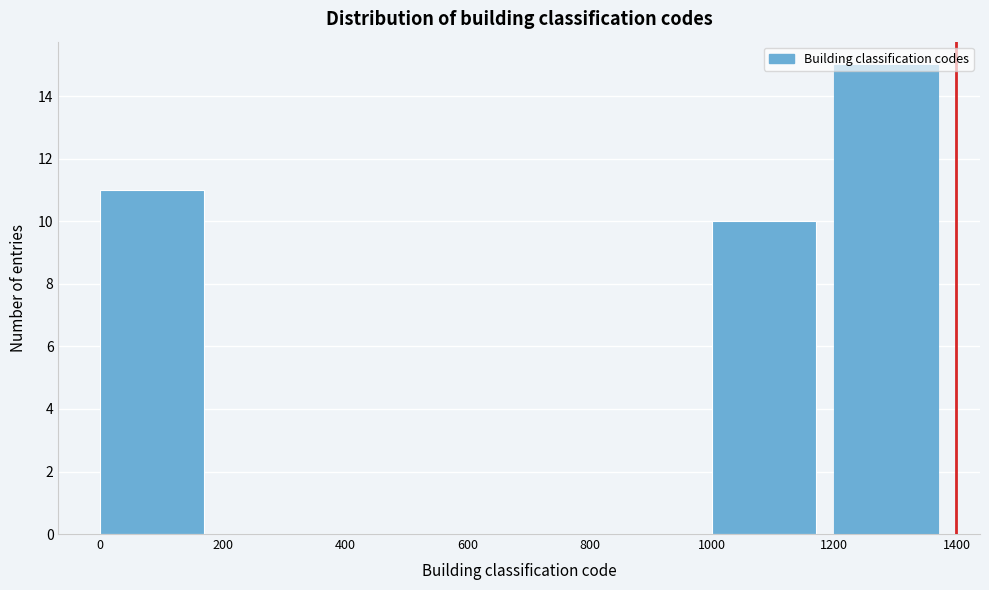

Reading left to right, transcribe this chart: for each bar, give the range it covers on the x-axis and its height. The values are not printed on the chart, so give them approximately, as read against the axis.

0 to 200: 11
200 to 400: 0
400 to 600: 0
600 to 800: 0
800 to 1000: 0
1000 to 1200: 10
1200 to 1400: 15